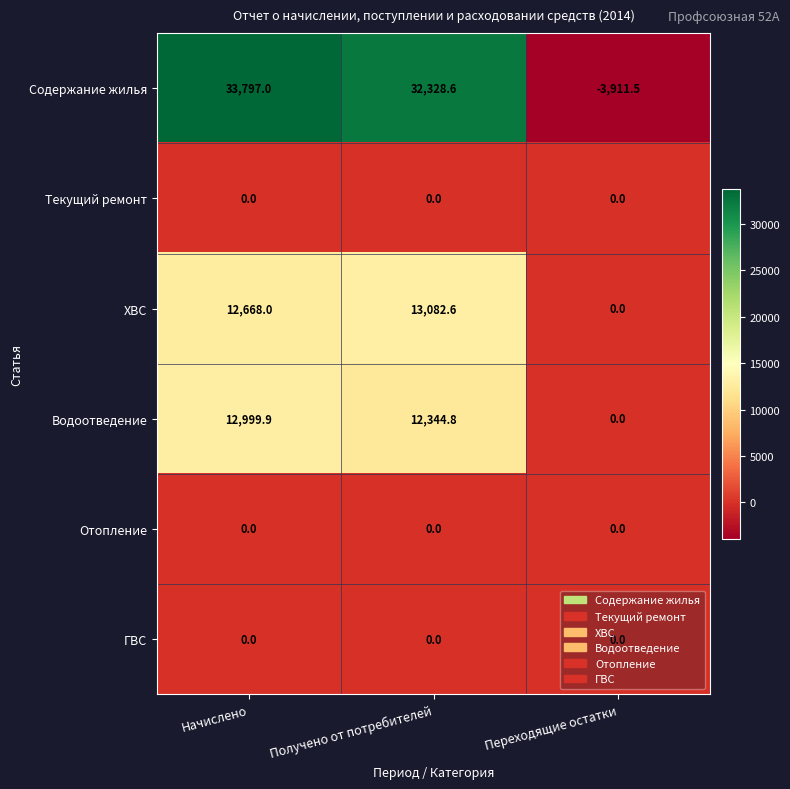

Between Начислено and Получено от потребителей, which series saw the biggest shift?

Содержание жилья